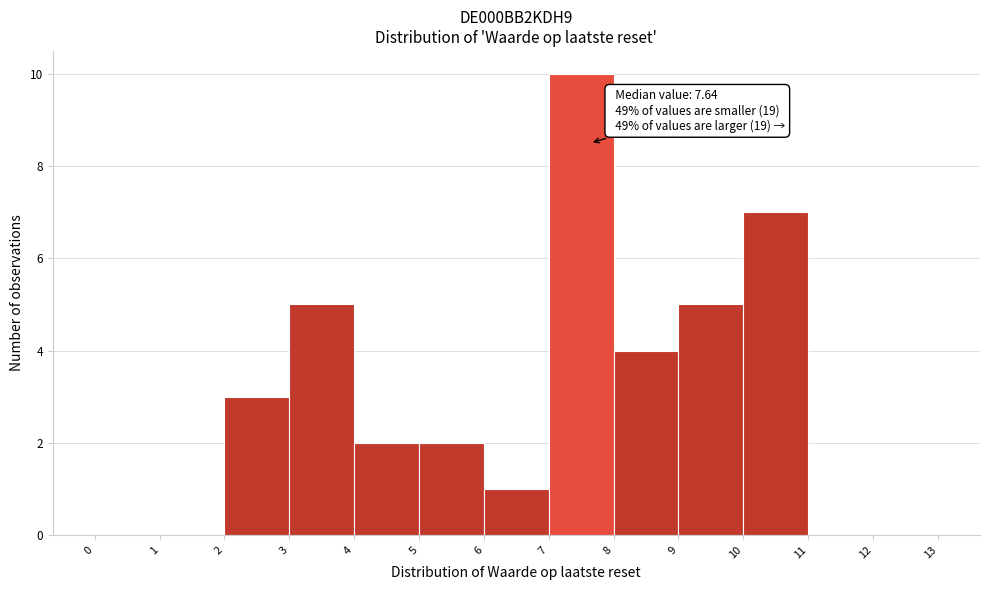

Which range on the x-axis has the tallest bar?

7 to 8